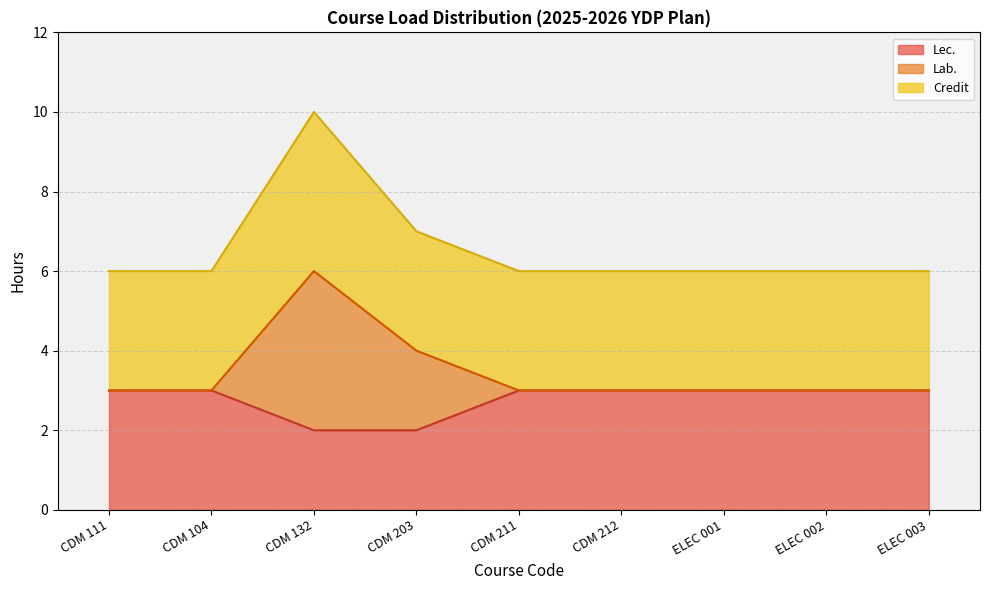

Where is the first local maximum for Lab.?

CDM 132